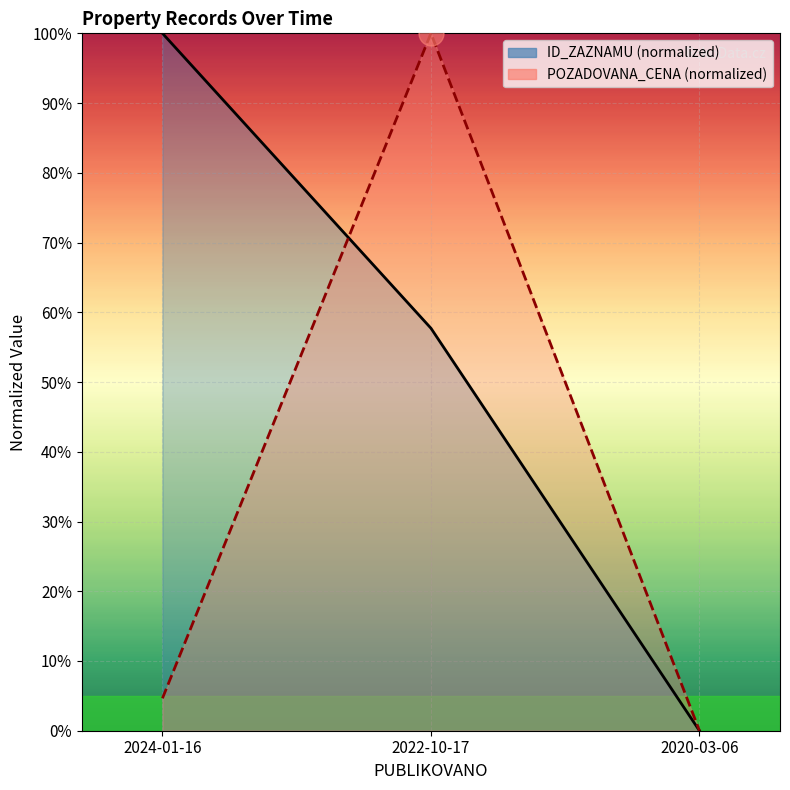

What is the difference between the second highest and minimum values in the POZADOVANA_CENA series?

4.6